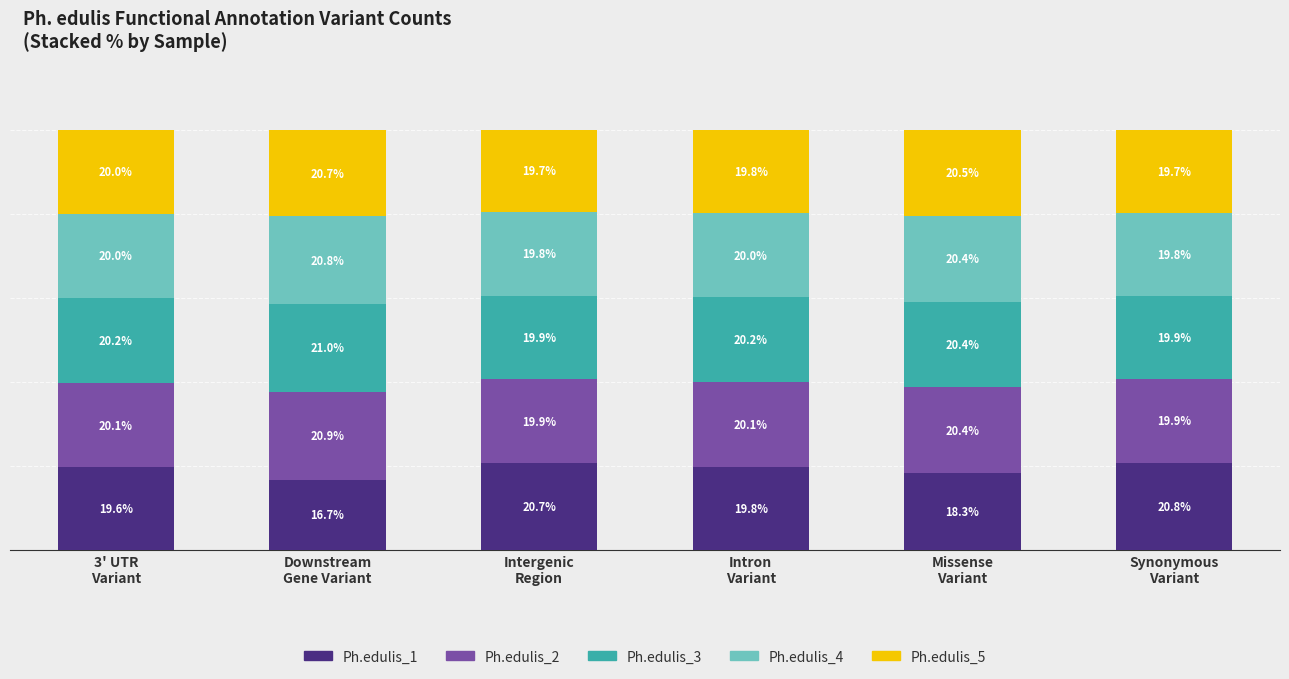

Are the bars grouped side by side (vs. stacked)?

No